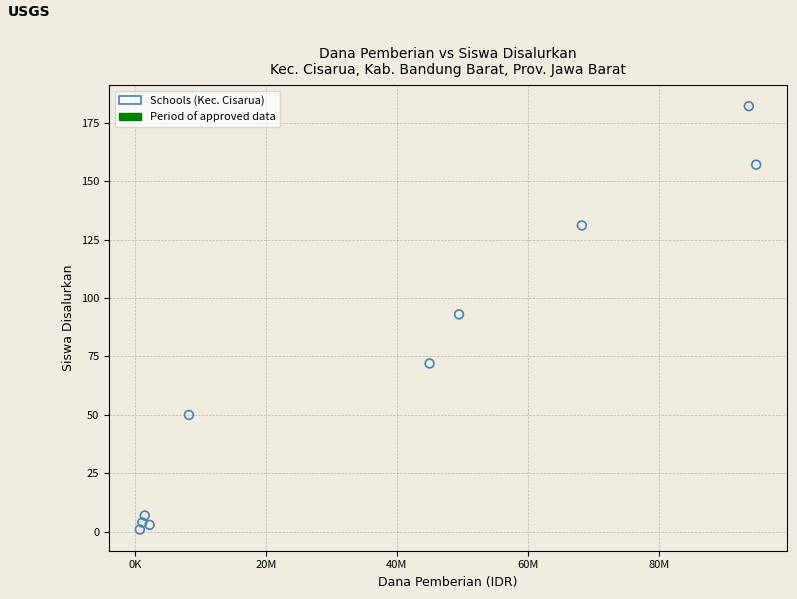

What is the range of Y values (max minus min)?

181